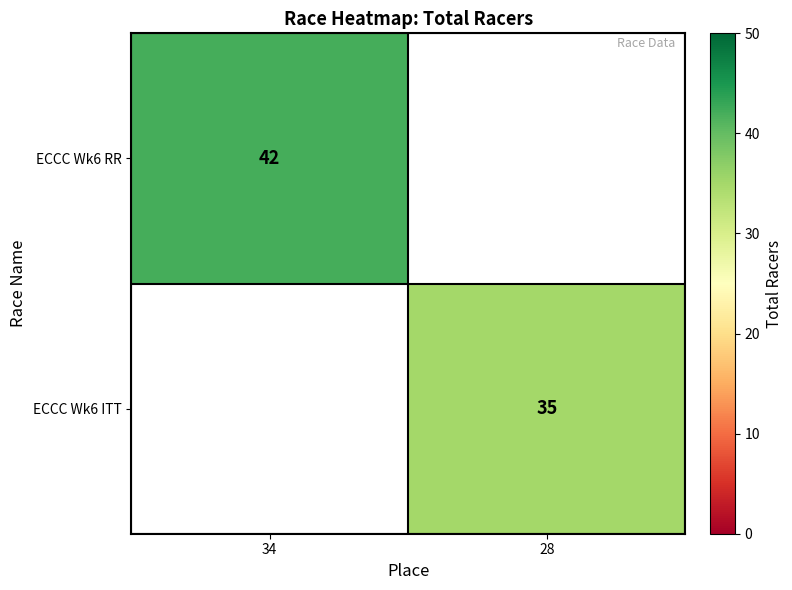

The ECCC Wk6 RR series shows 42 at 34. True or false?

True